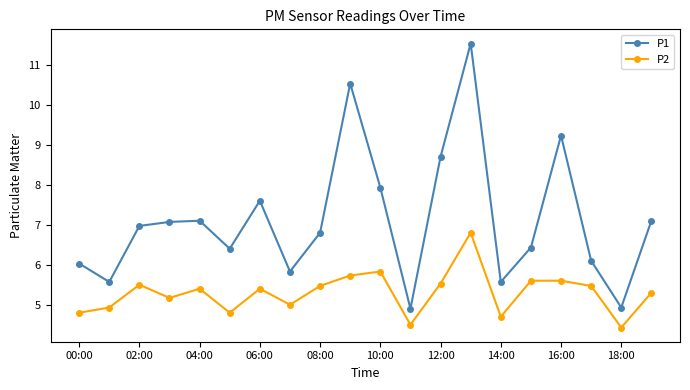

List the series in order of their overall mean, highest first.

P1, P2